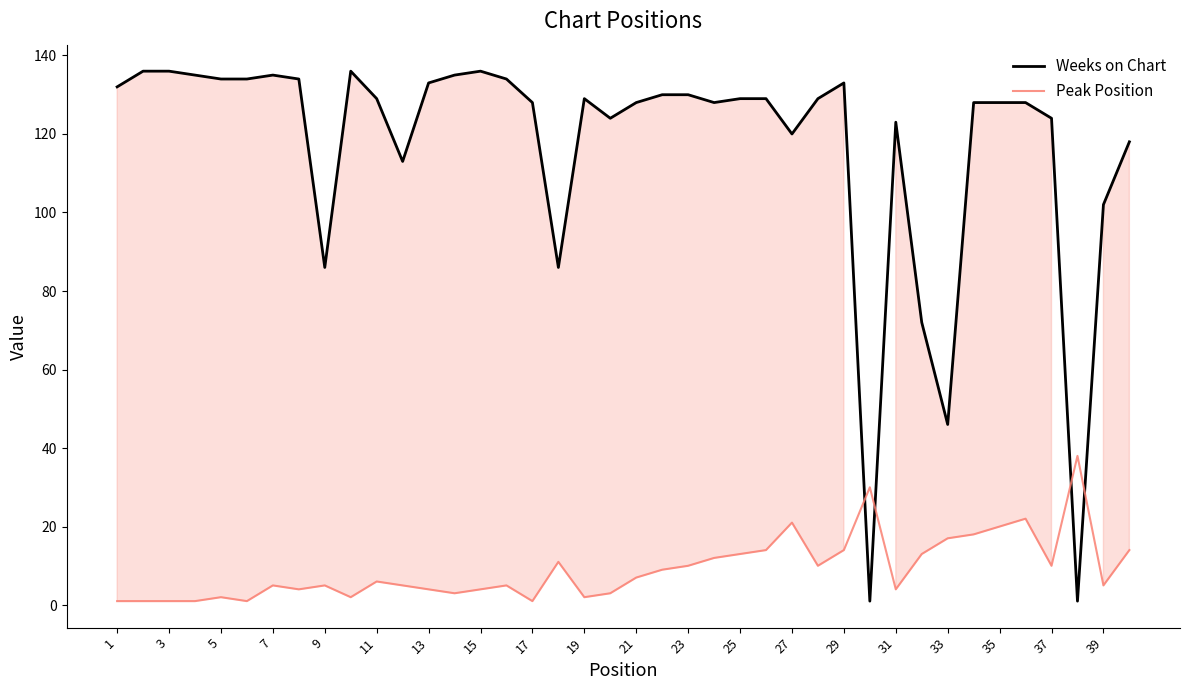

What is the difference between the maximum and minimum values in the Peak Position series?

37